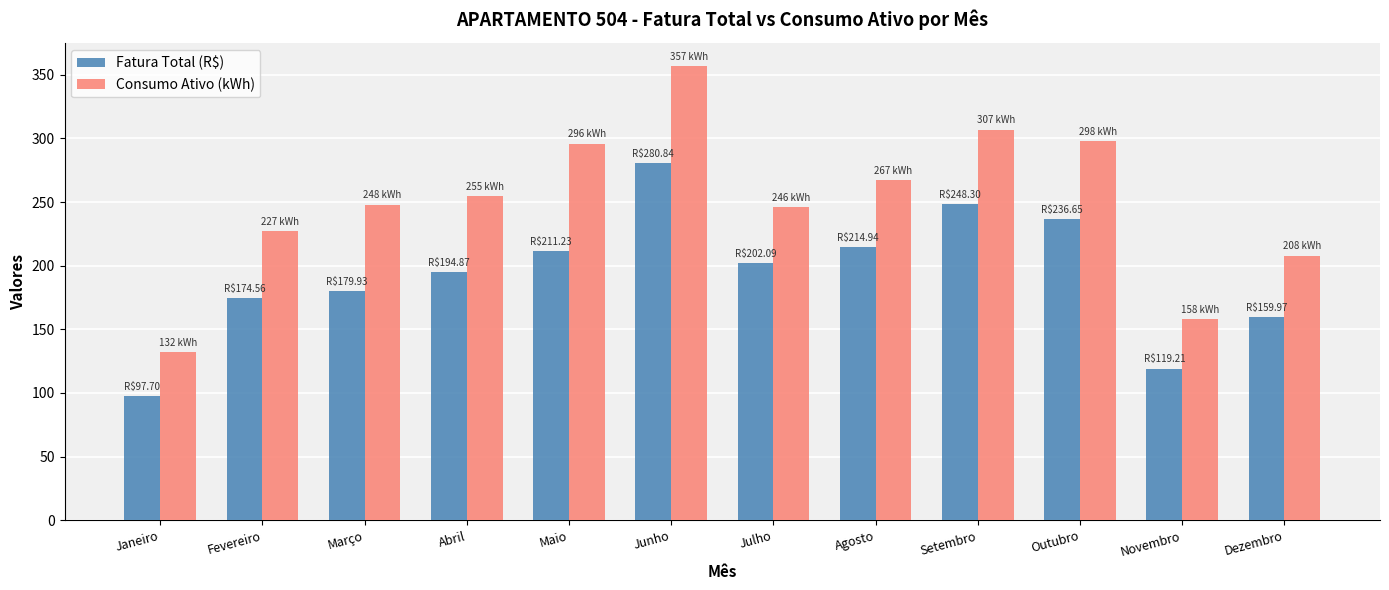

Which category has the lowest value across all series?

Janeiro